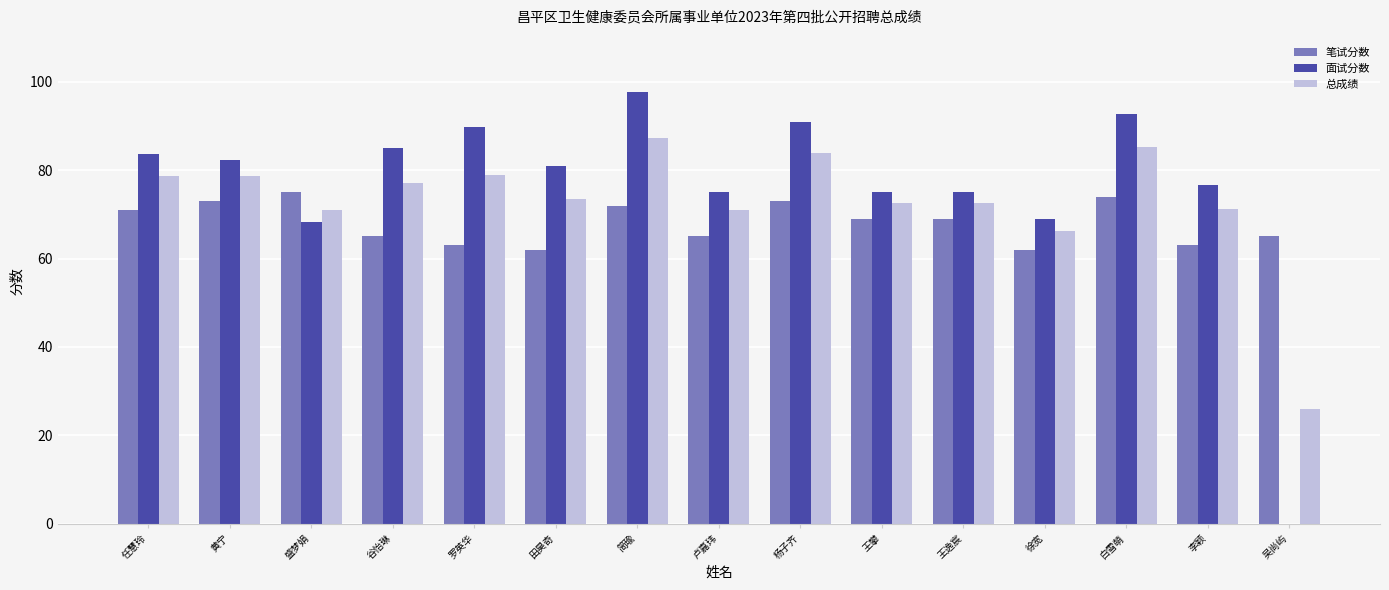

What is the greatest value displayed?

97.7